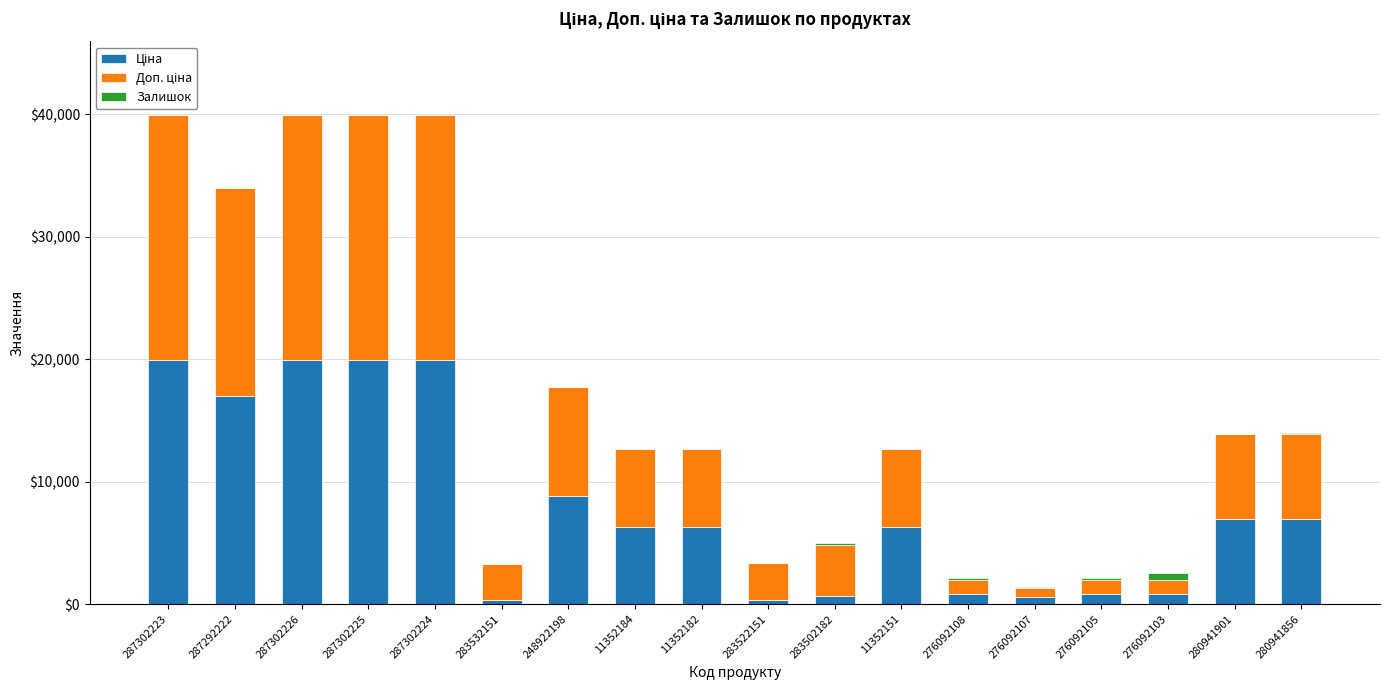

Which series has the widest spread of values?

Ціна